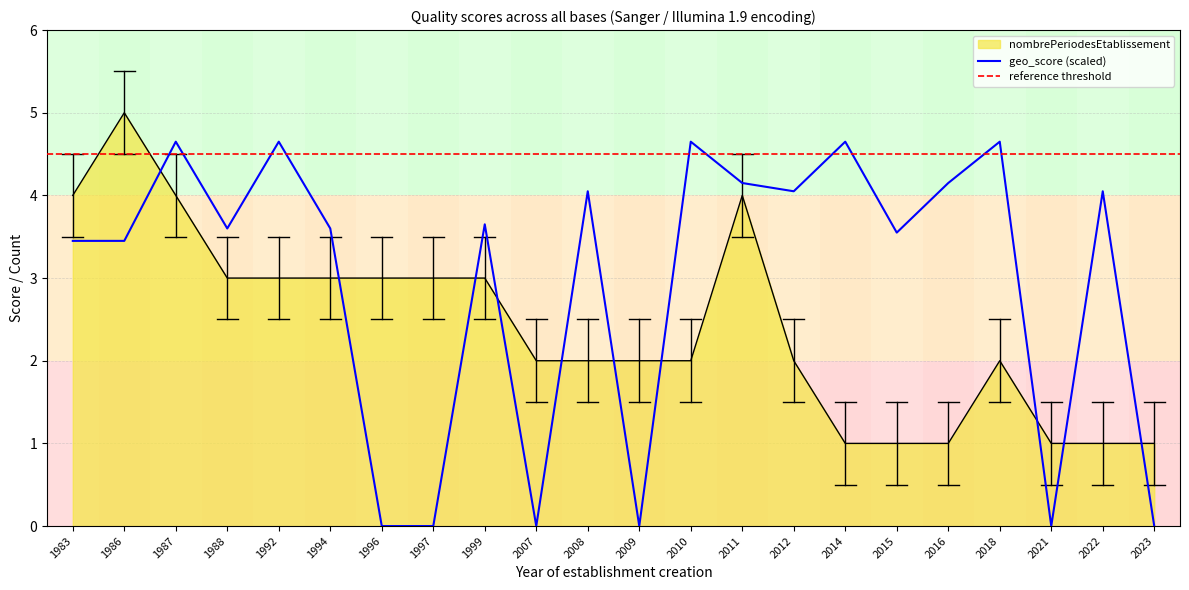

How many values in the nombrePeriodesEtablissement series exceed 2?

10